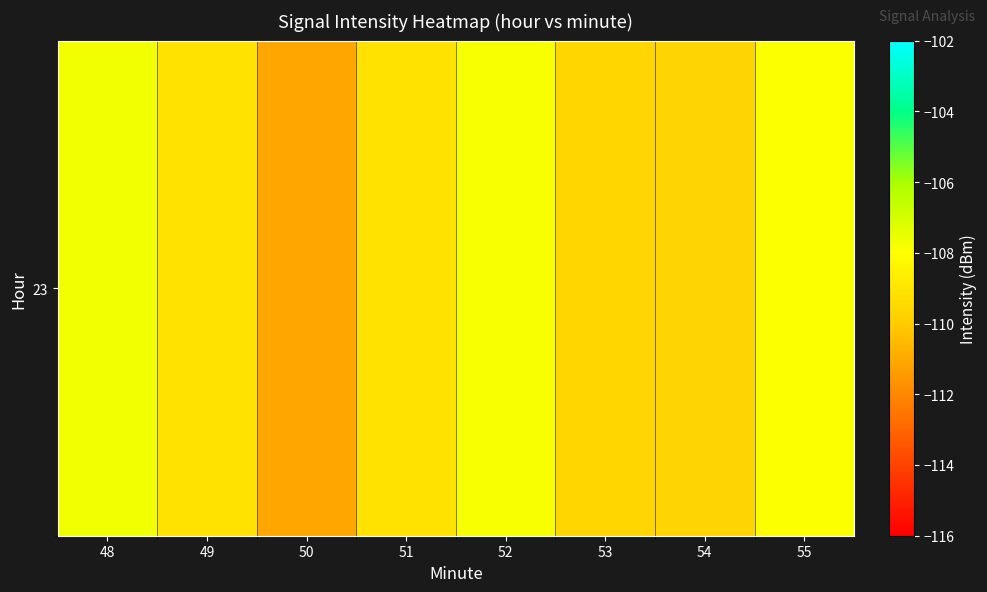

What value does the data have at 55?

-108.0